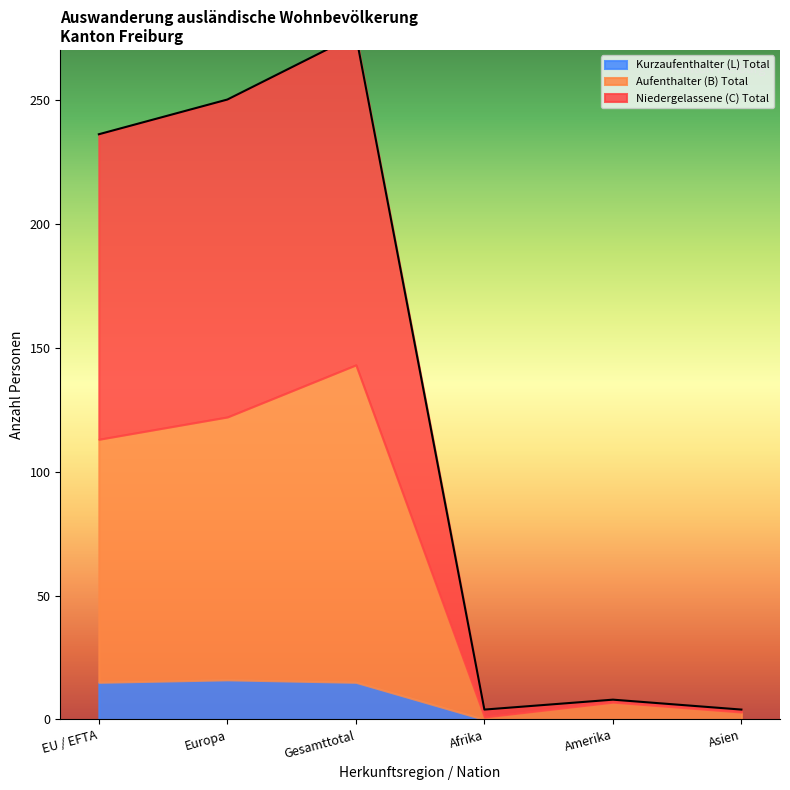

What is the label of the 1st point from the left?

EU / EFTA